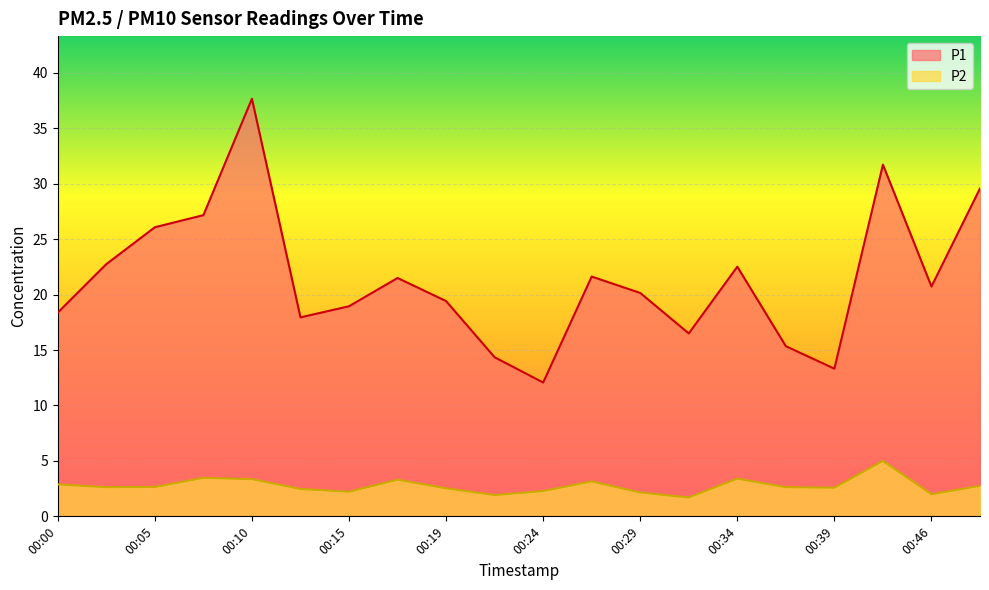

Reading left to right, transcribe all the data shown in this chart.

P1: 18.4	22.8	26.1	27.2	37.7	17.9	18.9	21.5	19.4	14.3	12.1	21.6	20.1	16.5	22.5	15.3	13.3	31.7	20.7	29.6
P2: 2.9	2.6	2.6	3.5	3.4	2.5	2.2	3.3	2.5	1.9	2.3	3.1	2.1	1.7	3.4	2.6	2.6	5.0	2.0	2.8